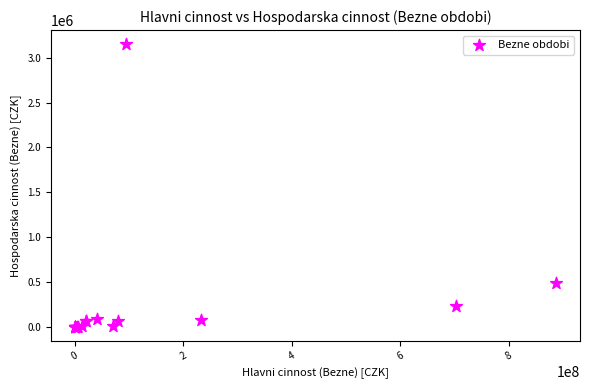

What Y value in the scatter plot is closest to 1575897?

488485.8